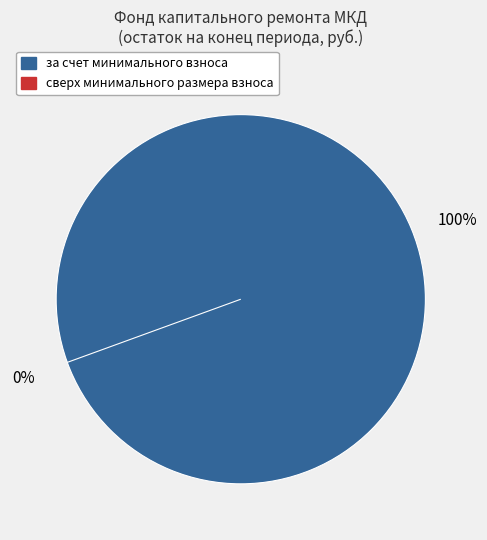

What percentage is NOT represented by сверх минимального размера взноса?

100.0%